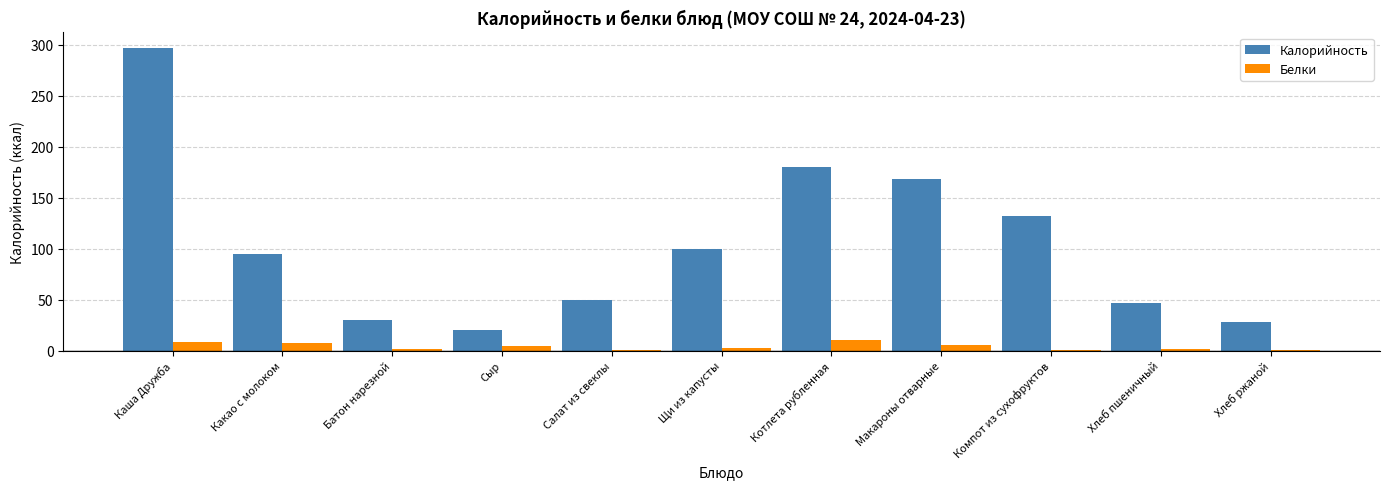

The Белки series shows 5.0 at Сыр. True or false?

True